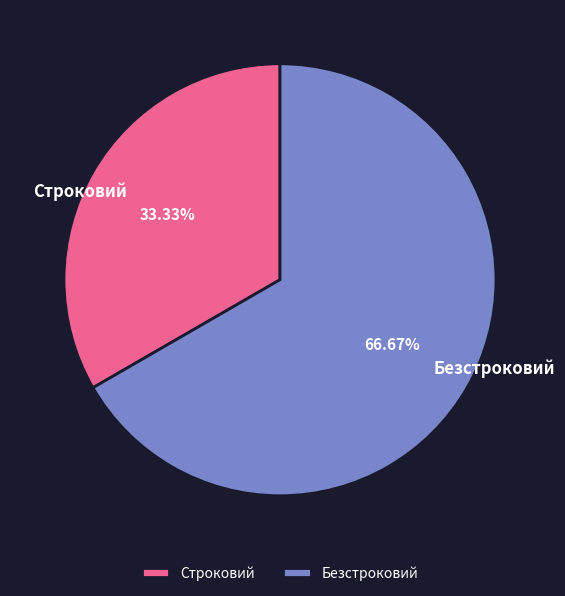

What is the ratio of the value at Строковий to the value at Безстроковий?

0.5